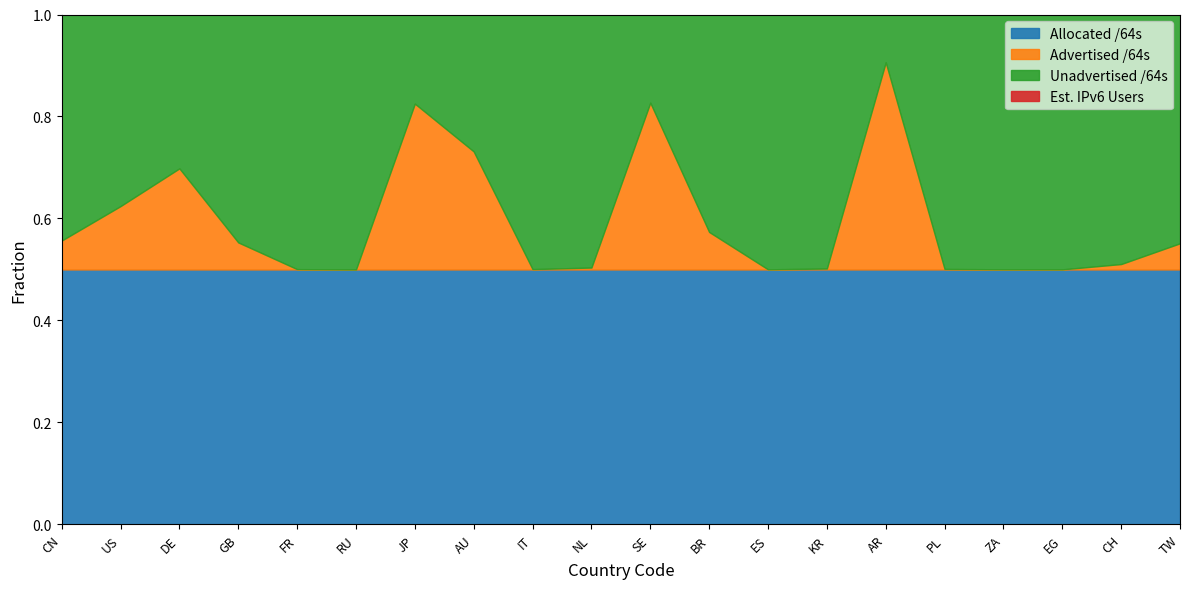

True or false: Est. IPv6 Users and Advertised /64s cross at least once.

False